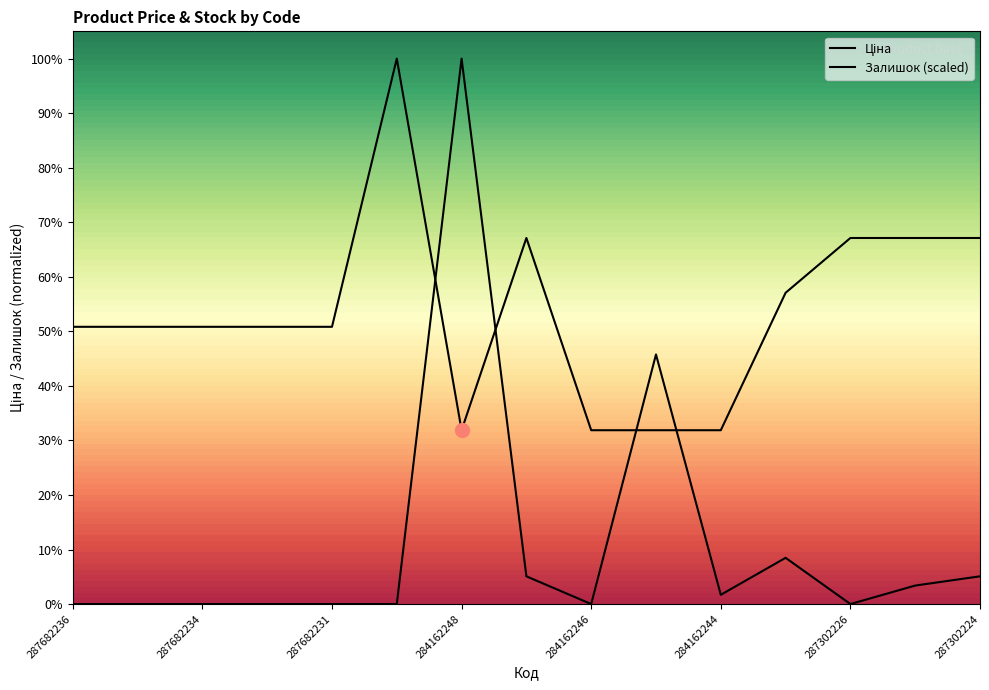

Which category has the lowest value in the Ціна series?

284162248